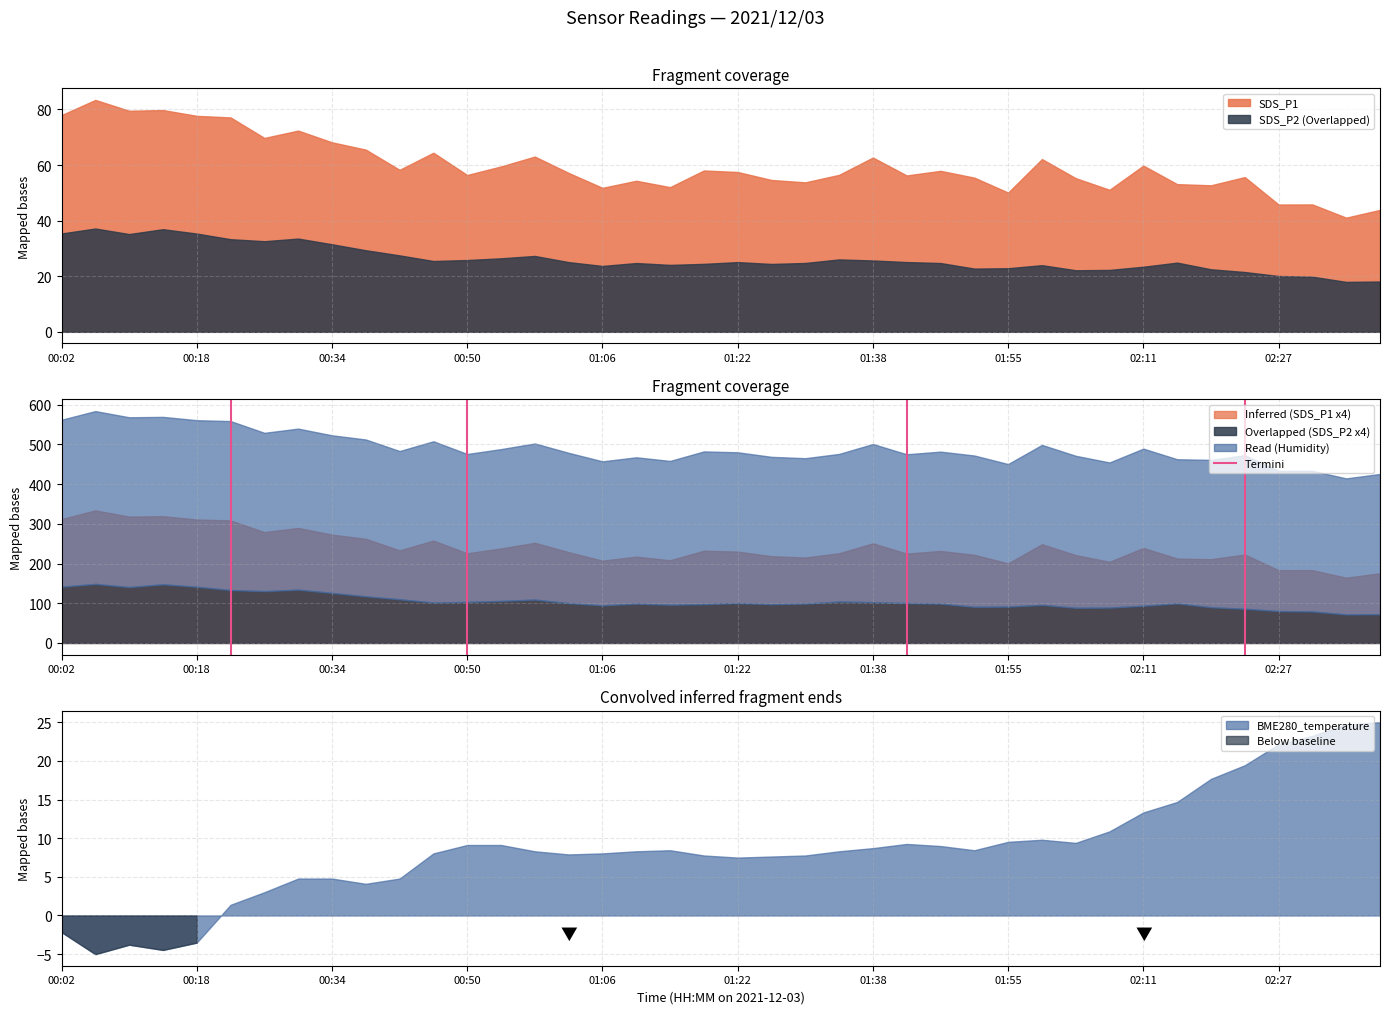

What is the minimum value for SDS_P2 (Overlapped)?

18.0